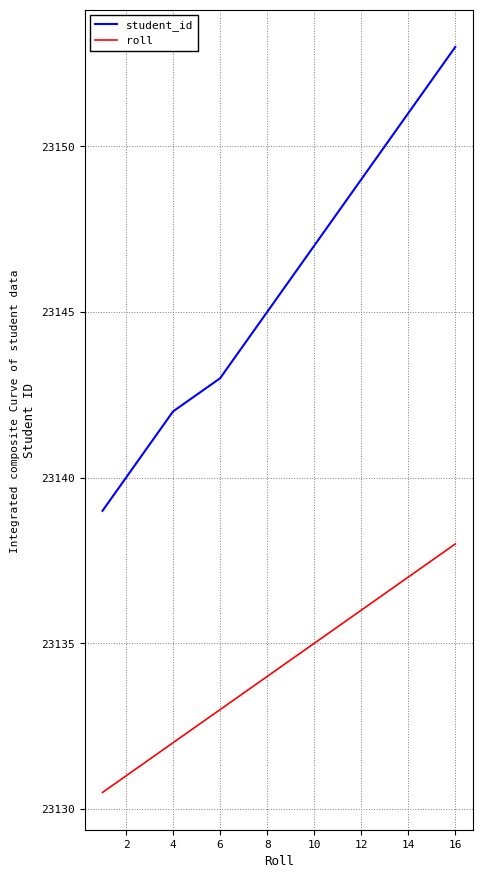

Which series has the widest spread of values?

student_id